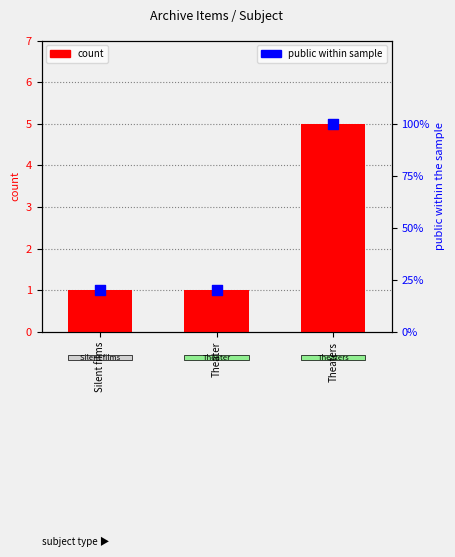

Which series reaches the maximum Y coordinate?

count